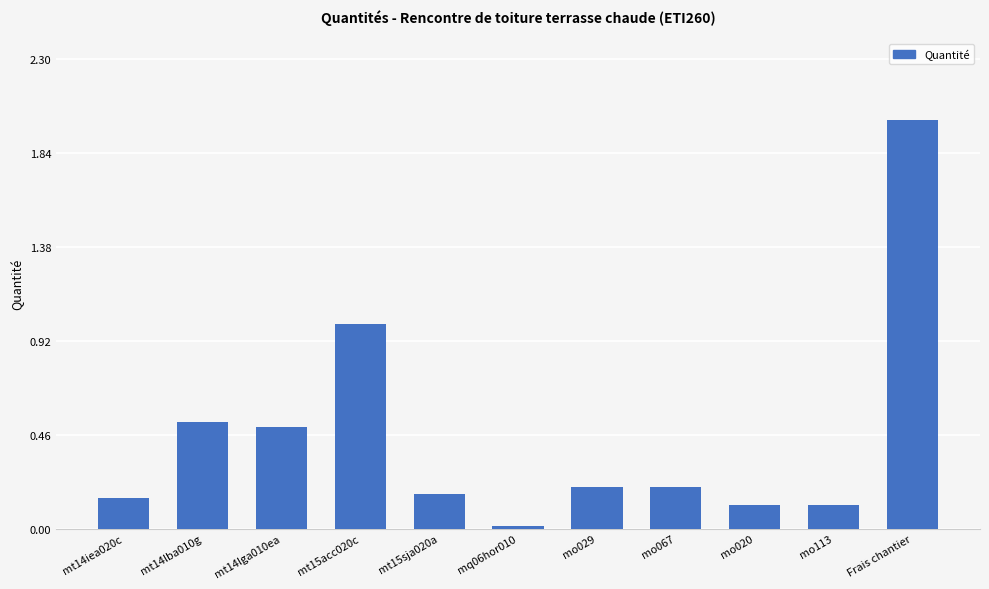

What is the label of the 2nd bar from the left?

mt14lba010g